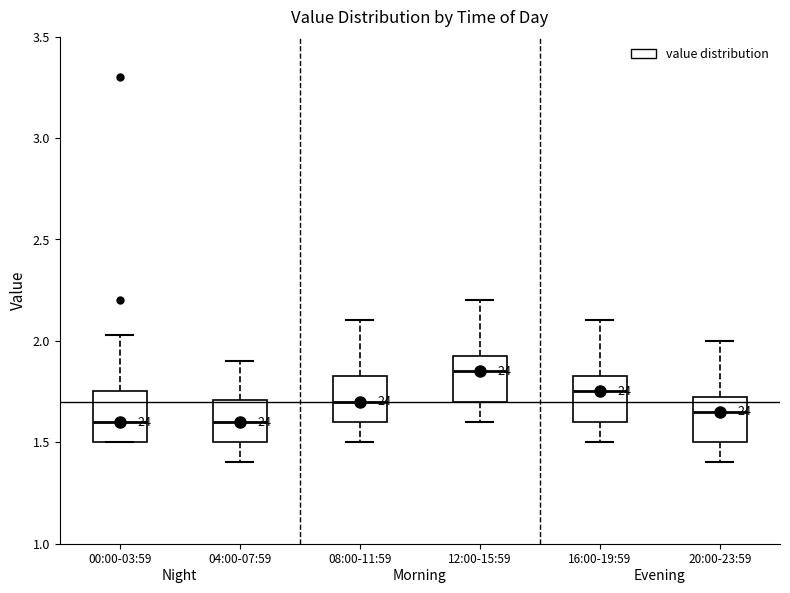

Which box's median line is the highest?

12:00-15:59